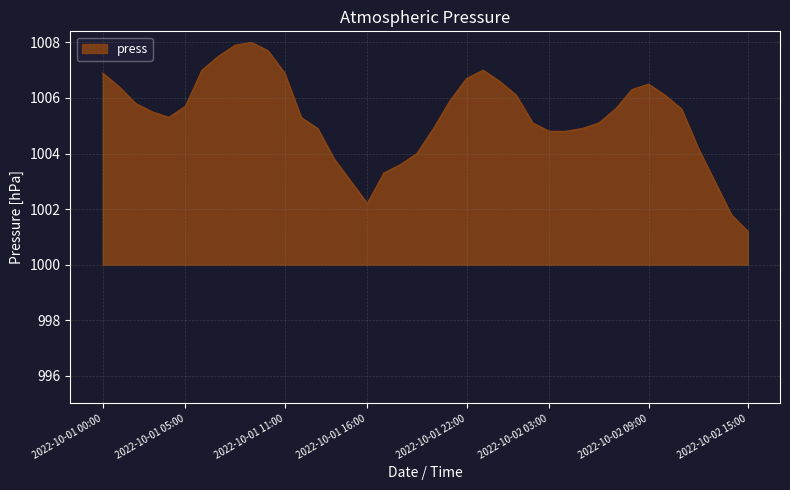

What is the smallest value displayed?

1001.2